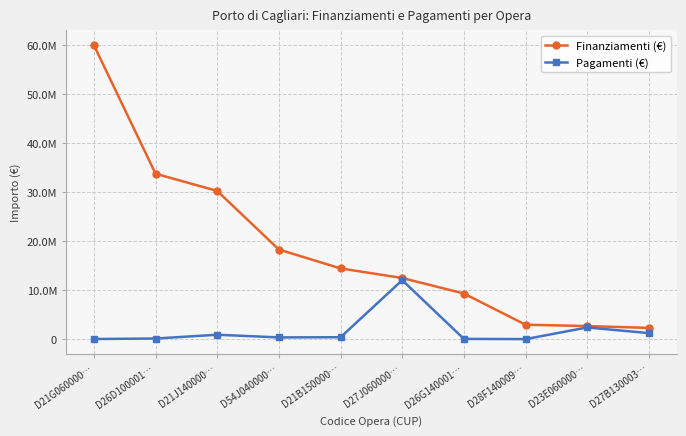

Does the chart have visible grid lines?

Yes